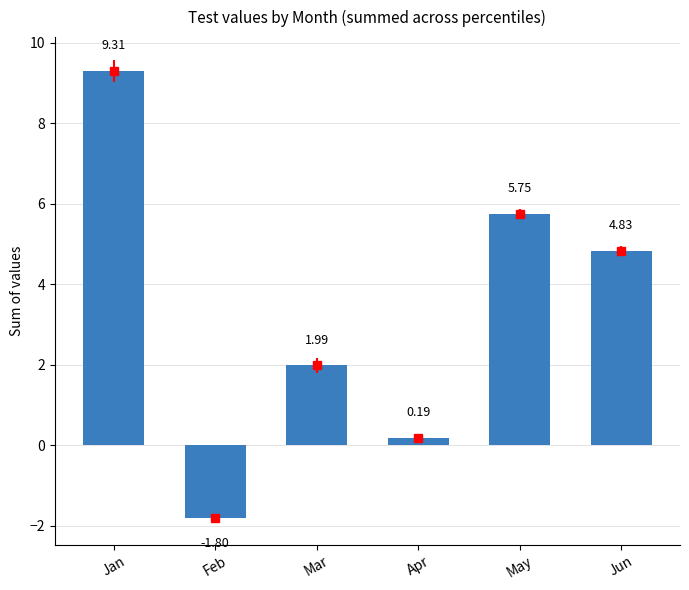

Does the chart contain any negative values?

Yes